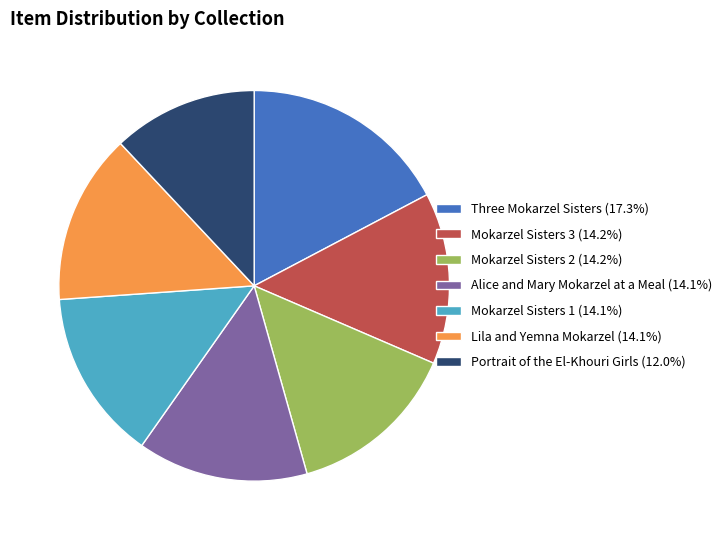

Is Three Mokarzel Sisters the majority of the pie?

No